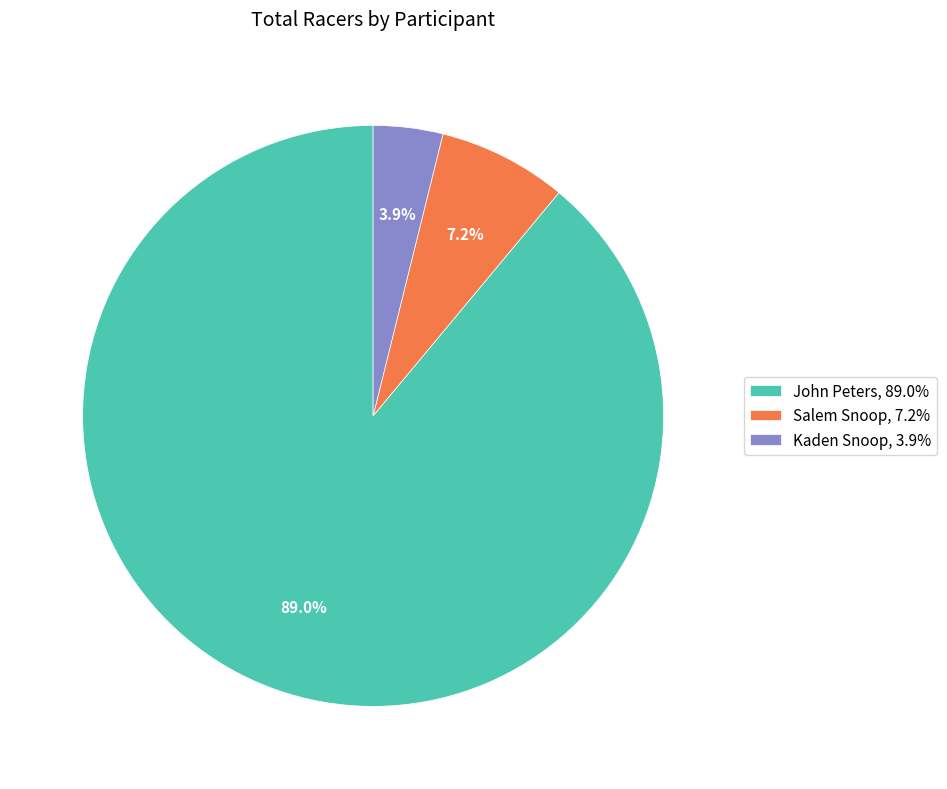

Which has a higher value, John Peters, 89.0% or Kaden Snoop, 3.9%?

John Peters, 89.0%